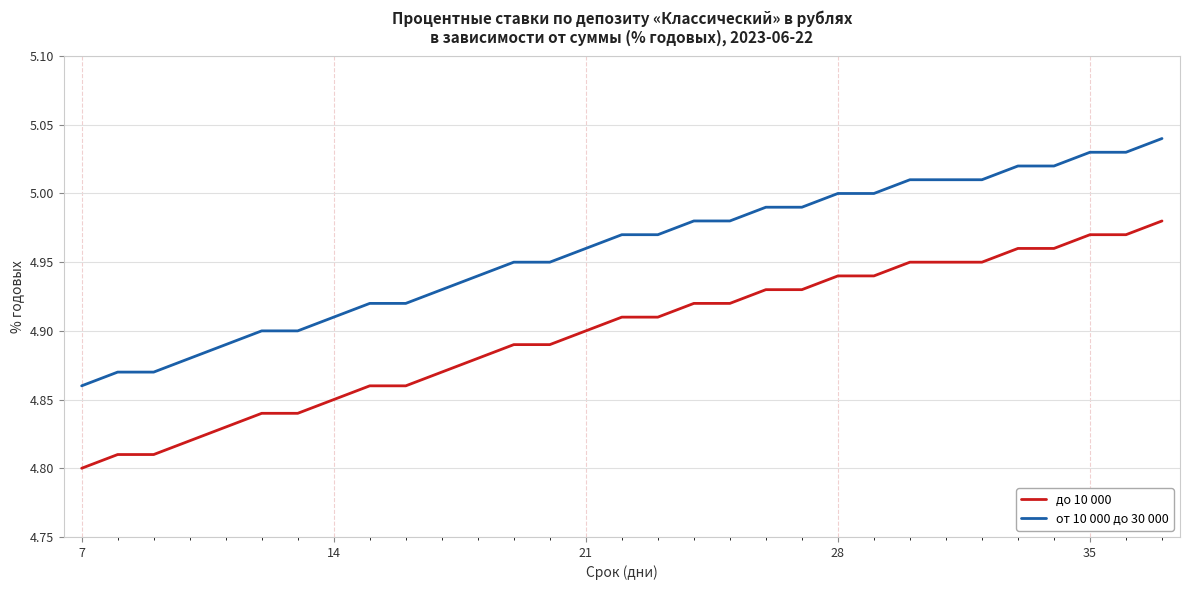

List the series in order of their overall mean, highest first.

от 10 000 до 30 000, до 10 000